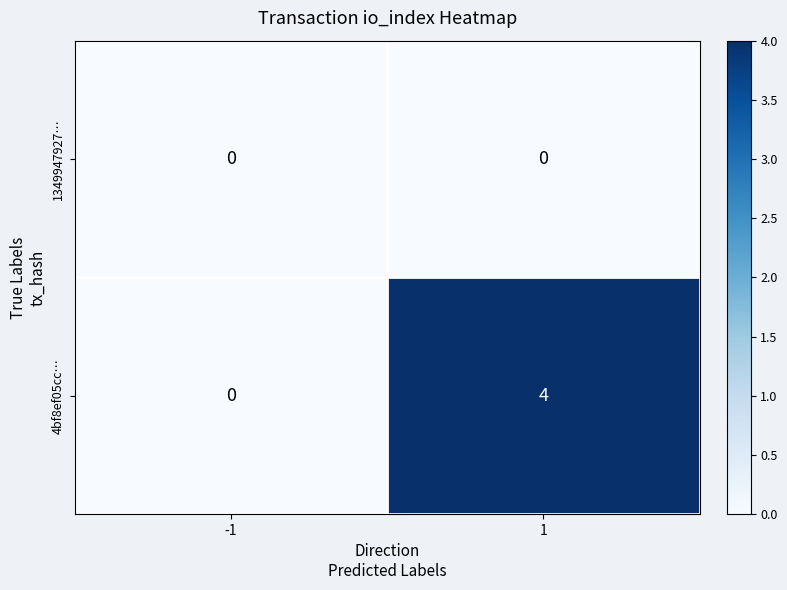

The 4bf8ef05cc… series shows 0 at -1. True or false?

True